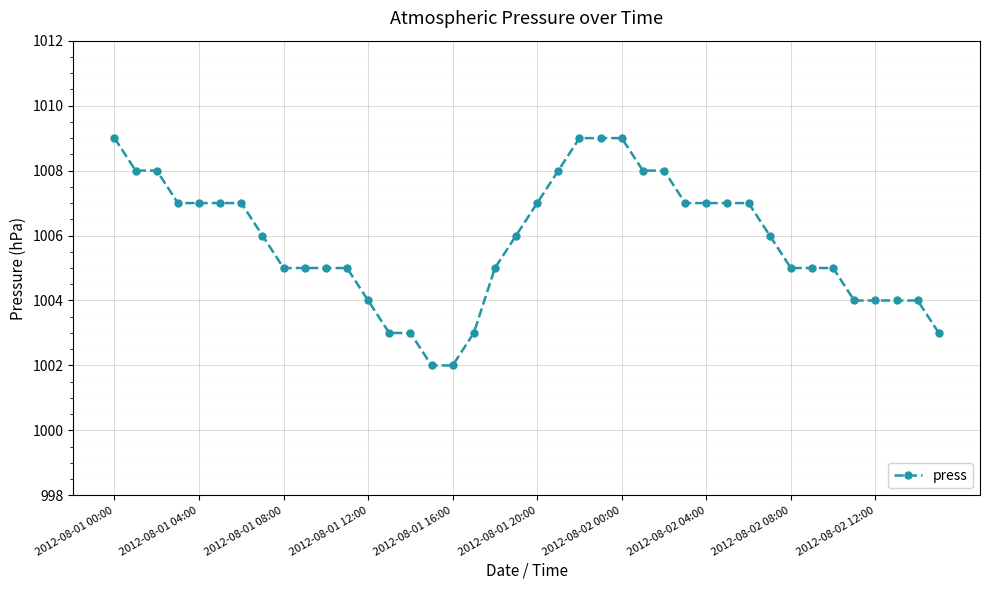

What is the average value?

1006